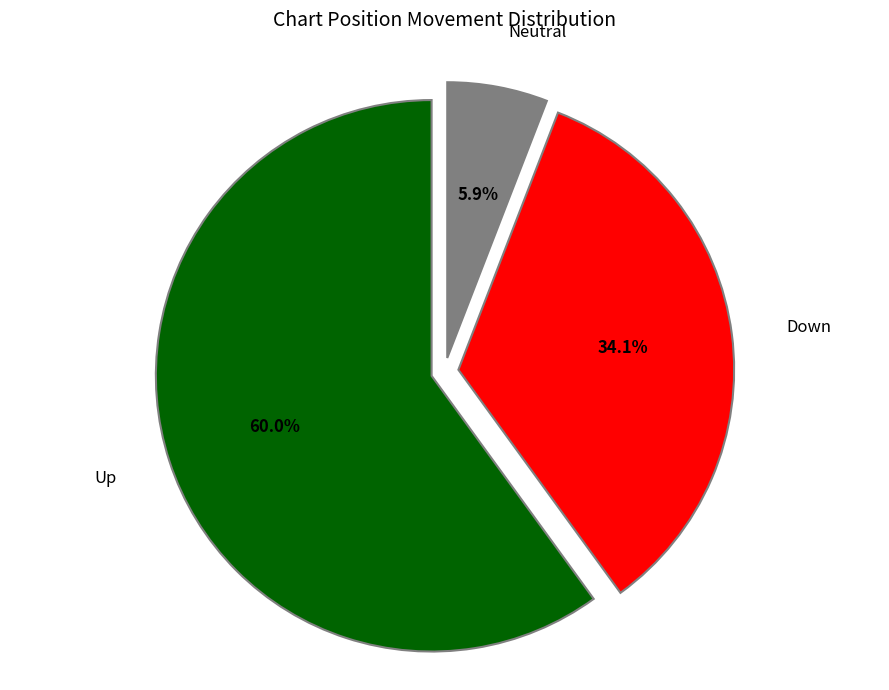

Is there a majority slice in this chart?

Yes